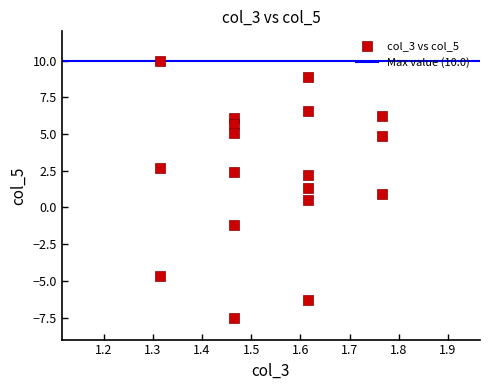

What is the range of Y values (max minus min)?

17.5